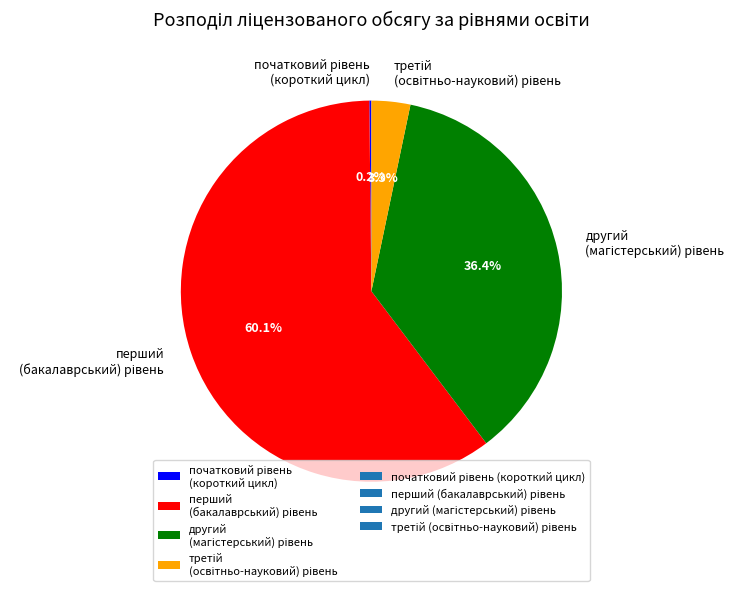

Is there a majority slice in this chart?

Yes